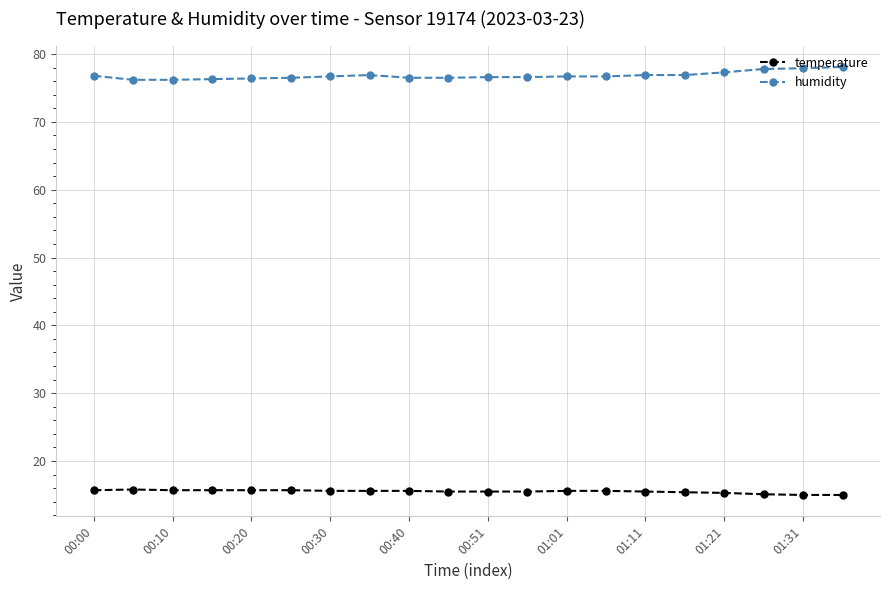

Is this an area chart (filled region under the line)?

No